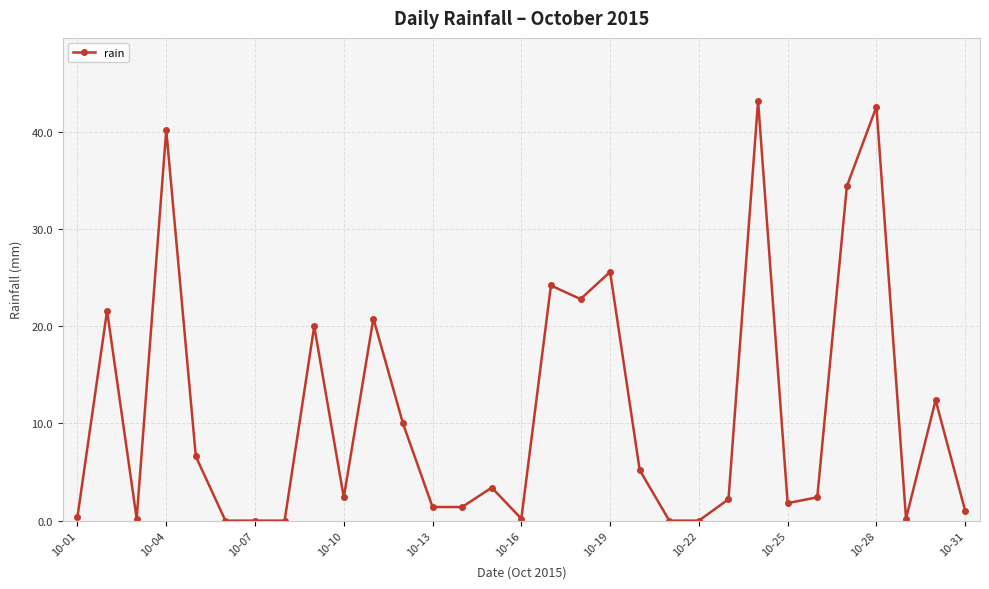

What is the value of the 23rd point from the left?

2.2